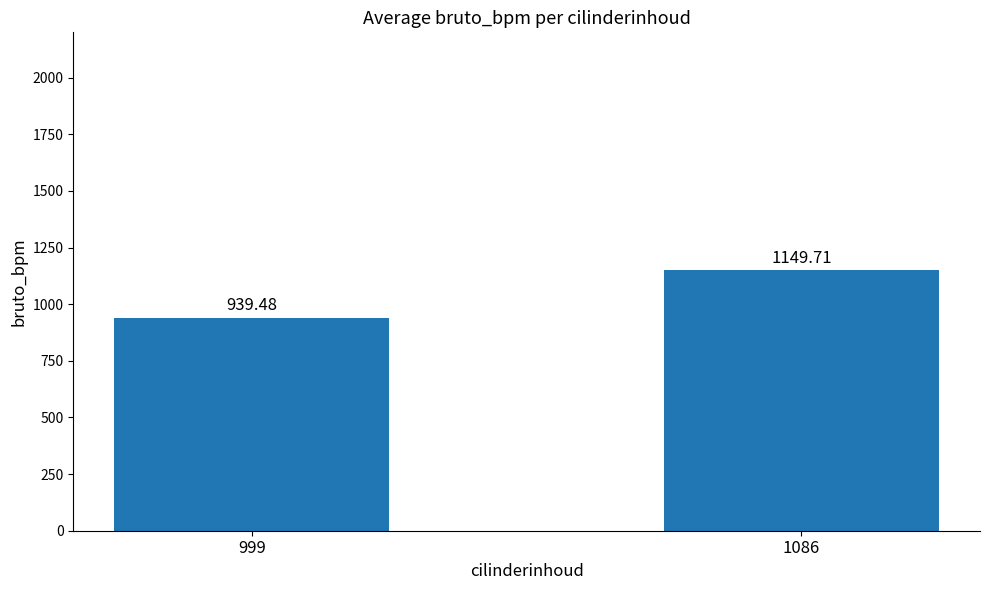

How many values are below 1149?

1